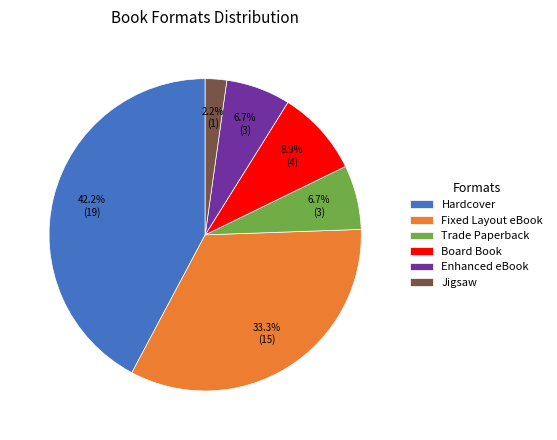

What is the ratio of the value at Hardcover to the value at Enhanced eBook?

6.3